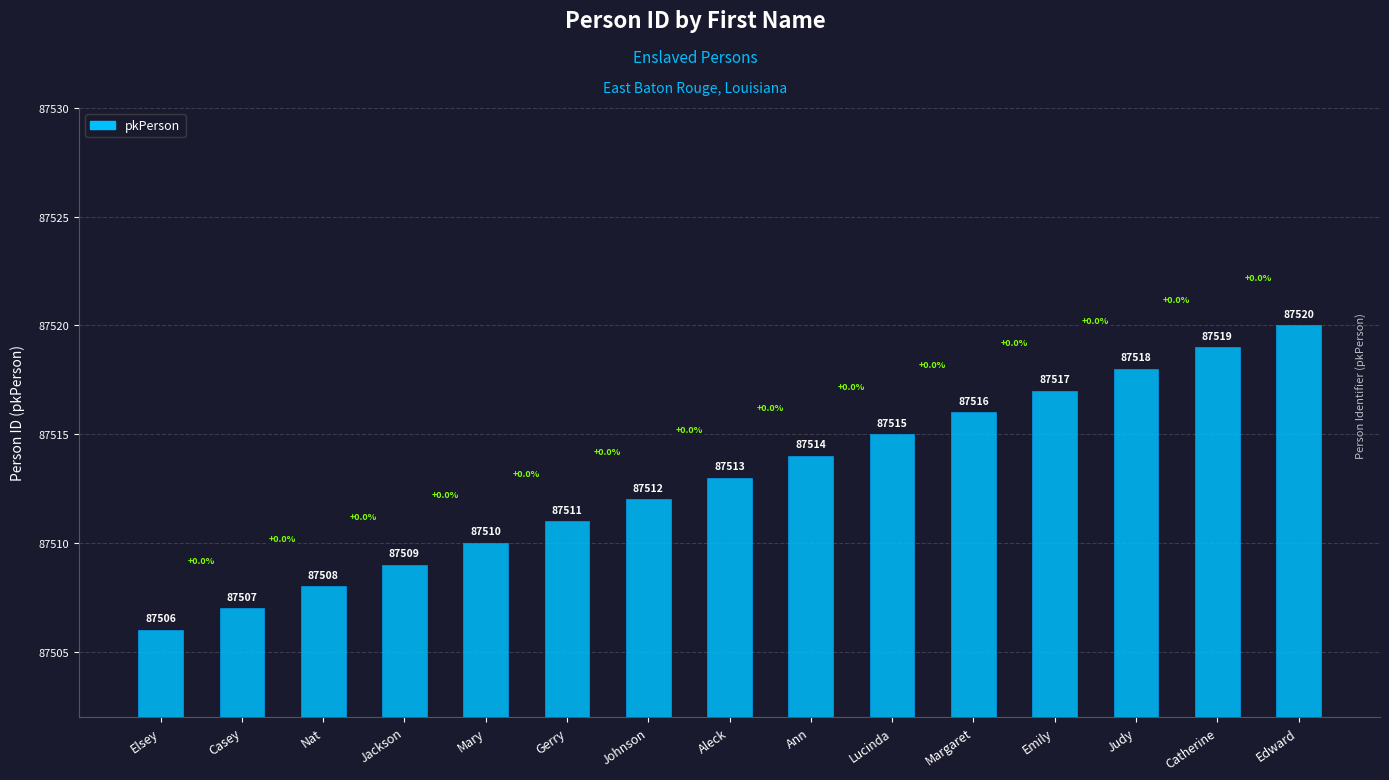

What is the average value?

87513